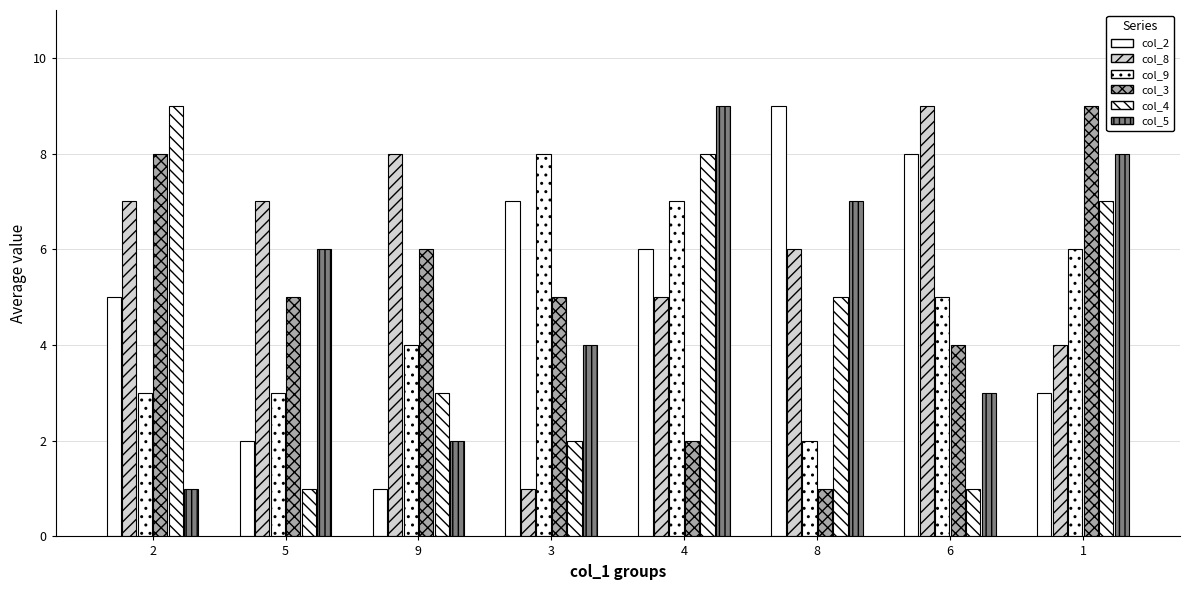

Is it true that col_2 equals 2 at 4?

False